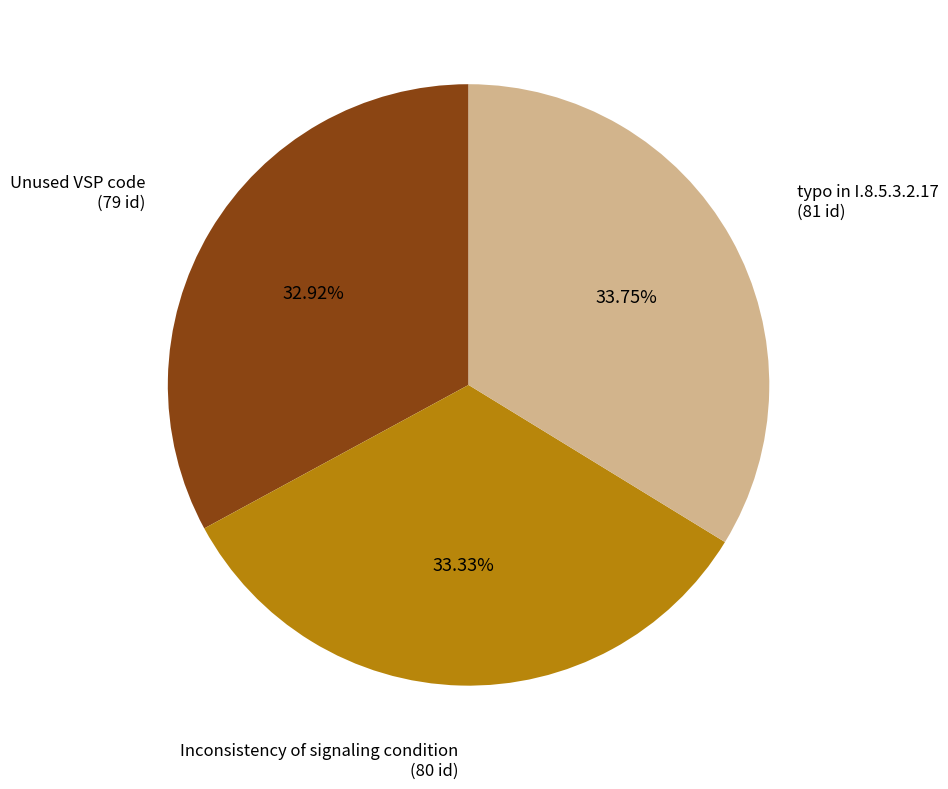

What is the ratio of the value at Inconsistency of signaling condition (80 id) to the value at Unused VSP code (79 id)?

1.0